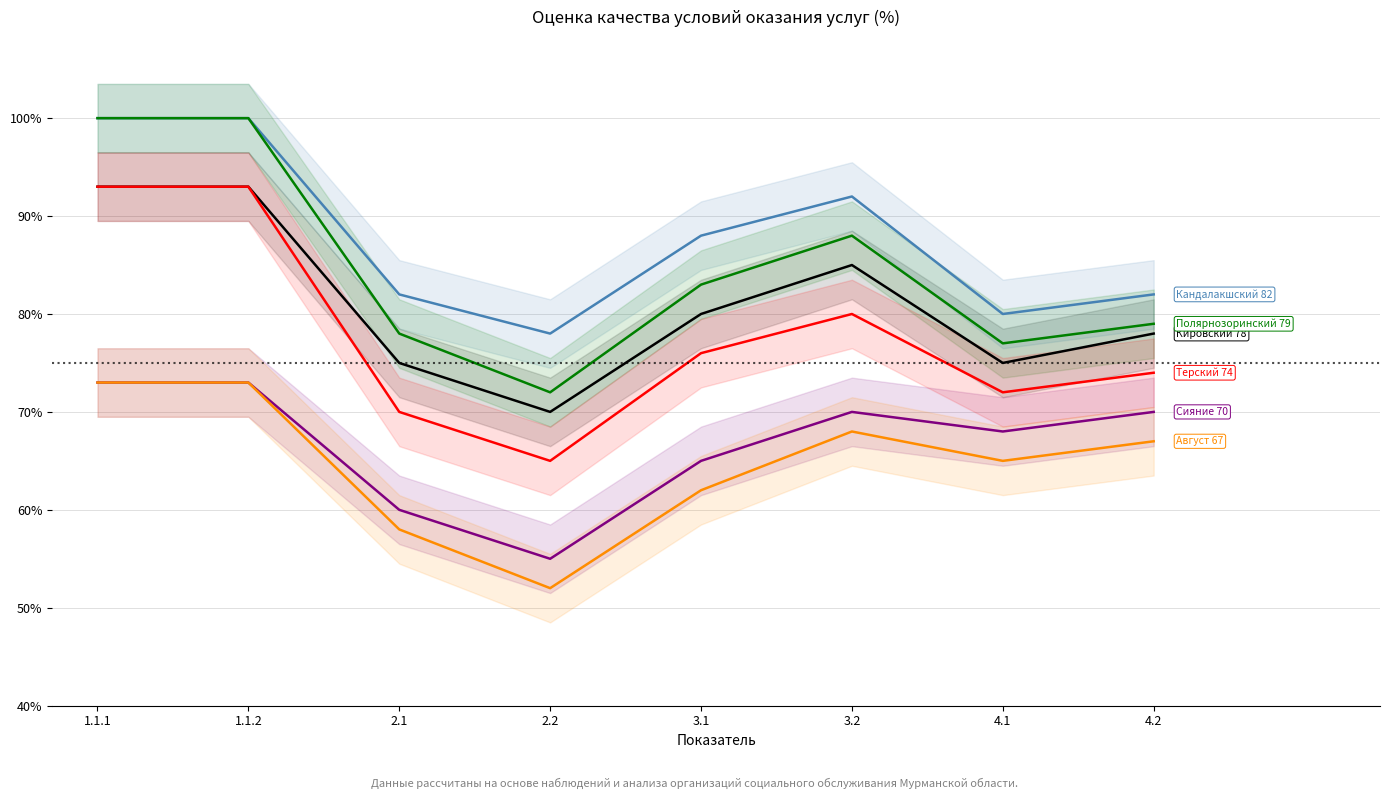

True or false: Кандалакшский has more than 0 points higher than both neighbors.

True